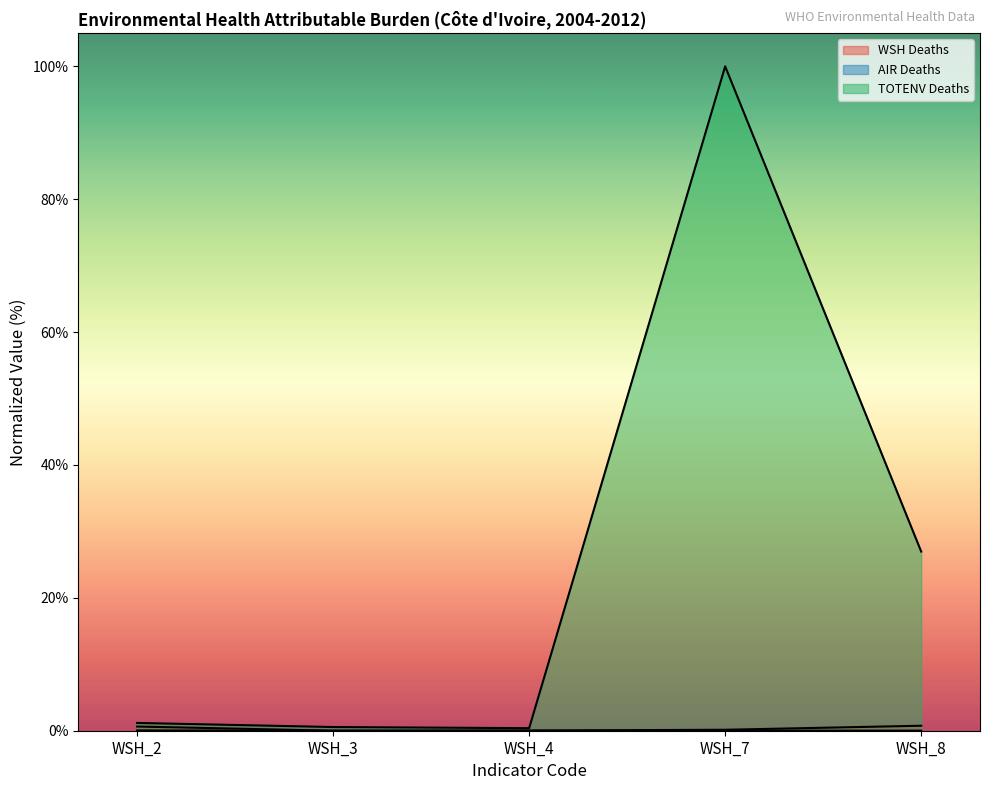

At which category is the sum across all series the highest?

WSH_7